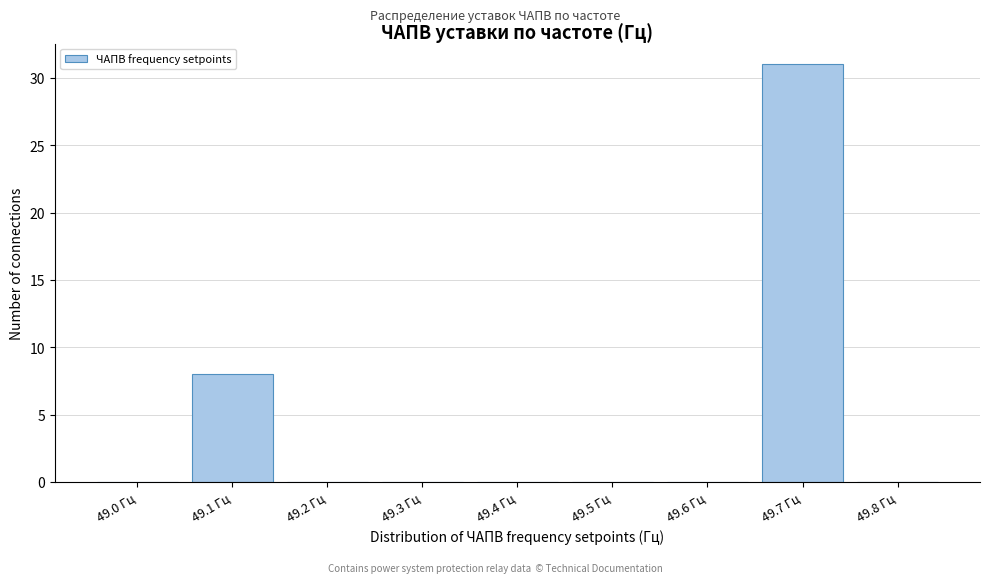

Reading left to right, what are all the values shown in this chart?

49.0 Гц=0	49.1 Гц=8	49.2 Гц=0	49.3 Гц=0	49.4 Гц=0	49.5 Гц=0	49.6 Гц=0	49.7 Гц=31	49.8 Гц=0